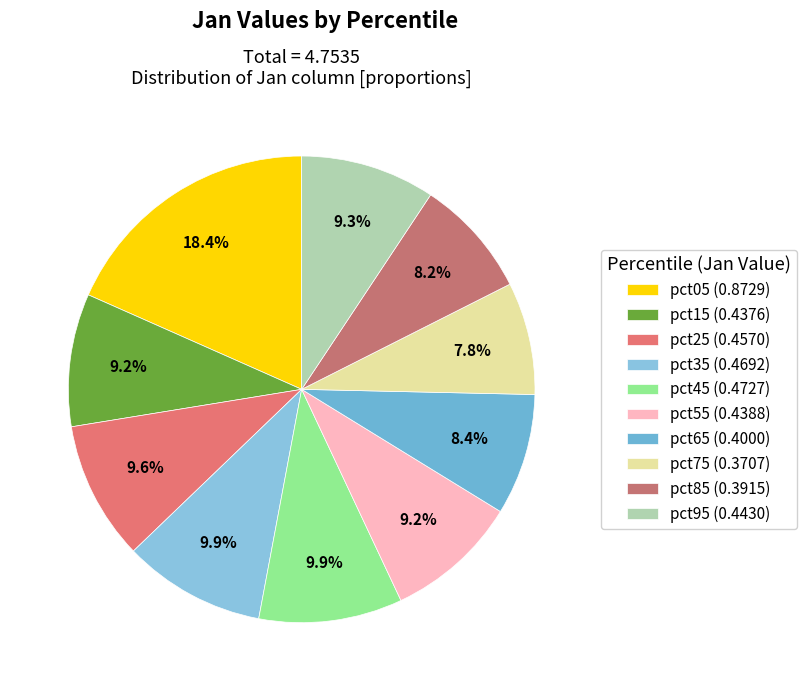

Which category has the biggest portion of the pie?

pct05